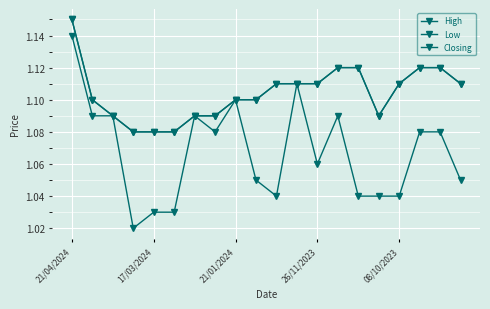

Is this an area chart (filled region under the line)?

No